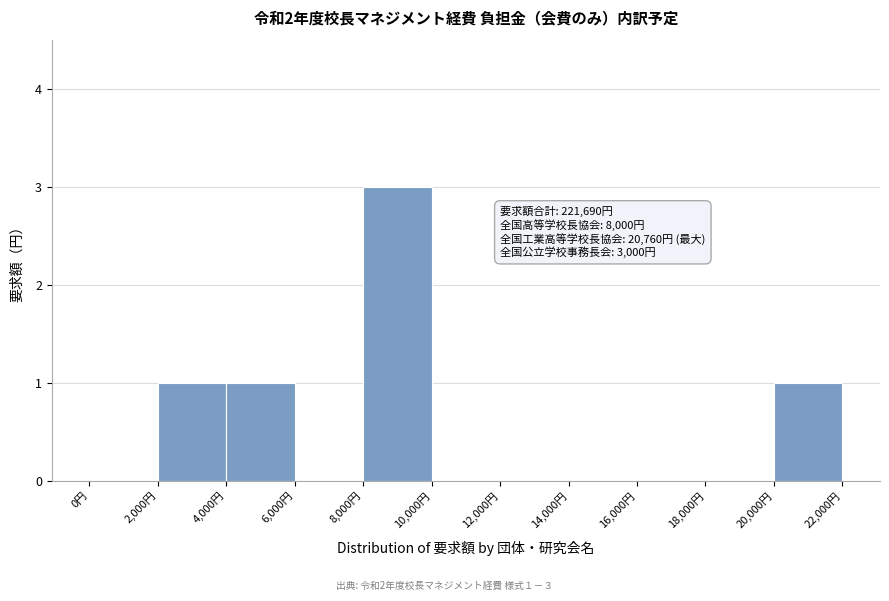

Over which range of the x-axis is the bar tallest?

8000 to 10000